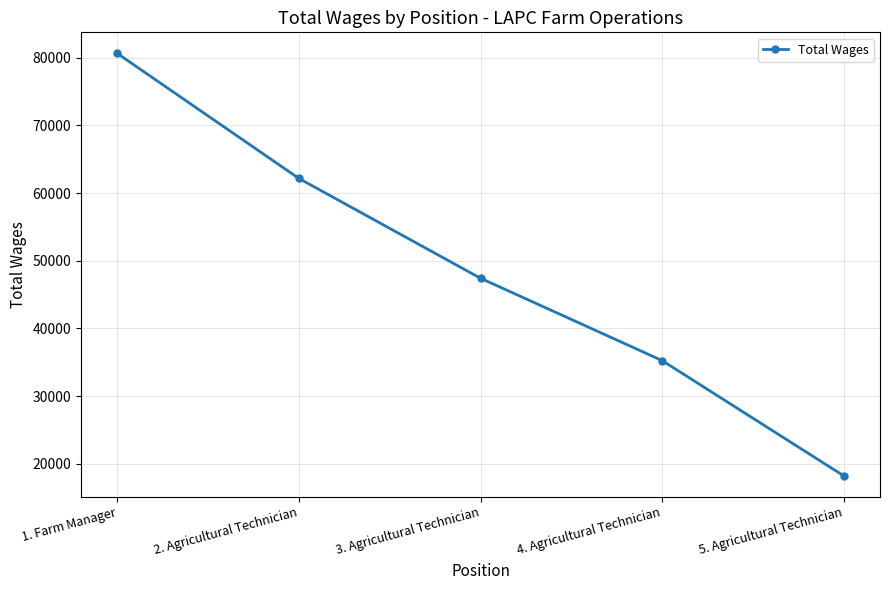

Rank the categories by value from highest to lowest.

1. Farm Manager, 2. Agricultural Technician, 3. Agricultural Technician, 4. Agricultural Technician, 5. Agricultural Technician